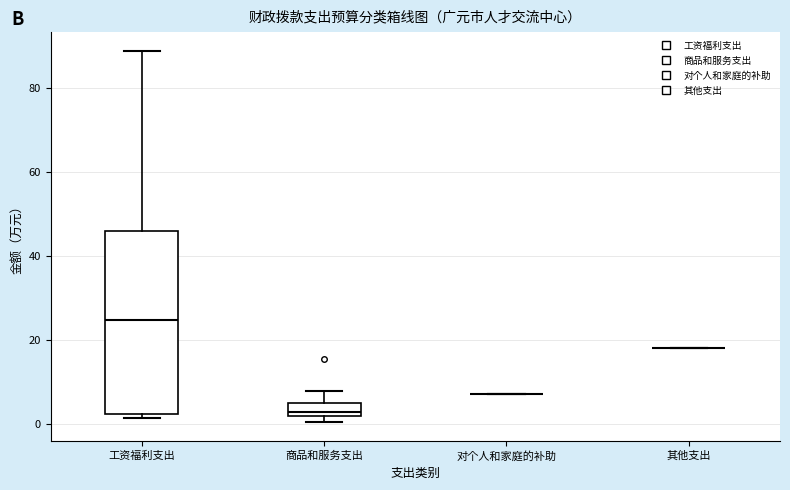

Reading left to right, read every box against the y-axis: the position of its median line, the range the box covers, and the ends of its whiskers. The values are not printed on the chart, so give them approximately, as read against the axis.

工资福利支出: median 24, box 2 to 46, whiskers 2 (just below the box's lower edge) to 88
商品和服务支出: median 2 (just above the box's lower edge), box 2 to 6, whiskers 0 to 8
对个人和家庭的补助: box collapsed to a line at 8, whiskers 8 to 8
其他支出: box collapsed to a line at 18, whiskers 18 to 18